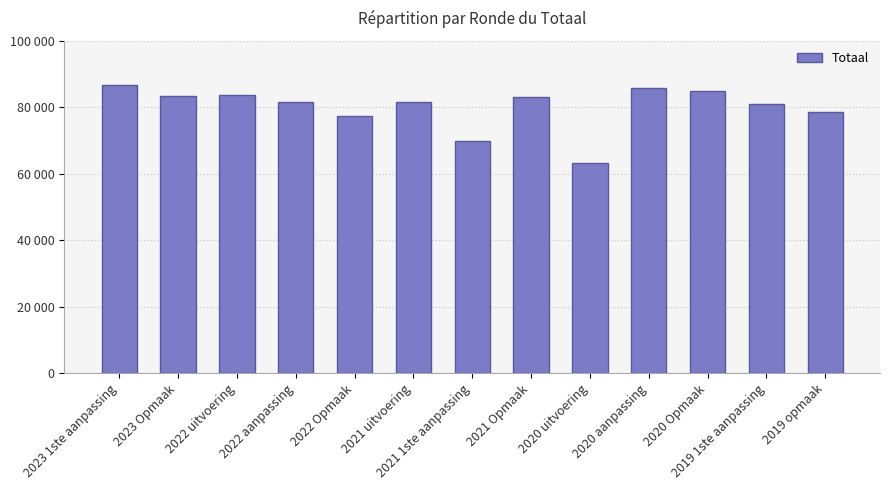

Reading right to left, list all the values displayed in this chart.

2019 opmaak=78438	2019 1ste aanpassing=80949	2020 Opmaak=85033	2020 aanpassing=85775	2020 uitvoering=63359	2021 Opmaak=83018	2021 1ste aanpassing=69782	2021 uitvoering=81720	2022 Opmaak=77383	2022 aanpassing=81481	2022 uitvoering=83596	2023 Opmaak=83410	2023 1ste aanpassing=86556